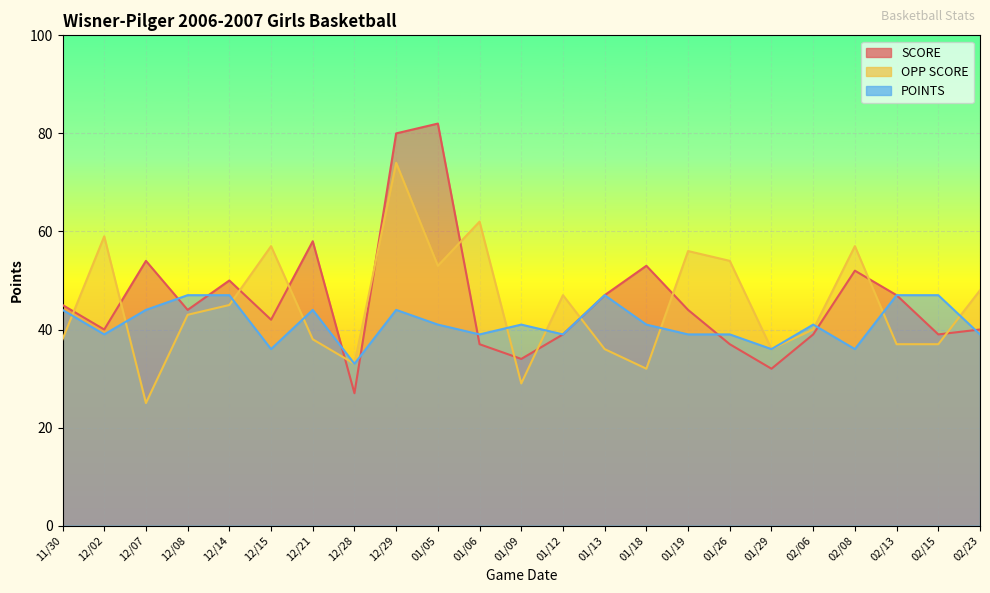

What is the minimum value for POINTS?

33